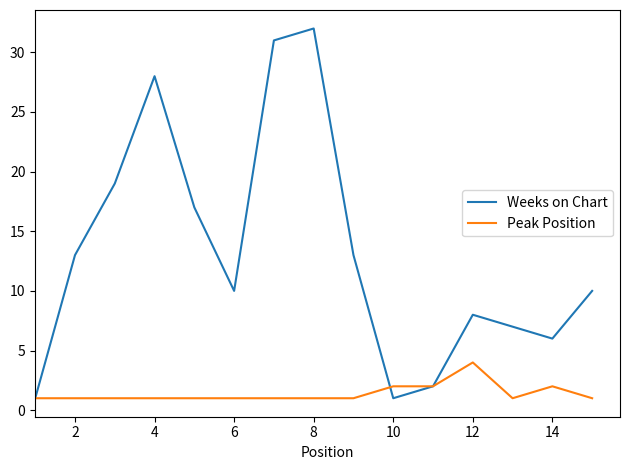

What are all the series names shown in the legend?

Weeks on Chart, Peak Position